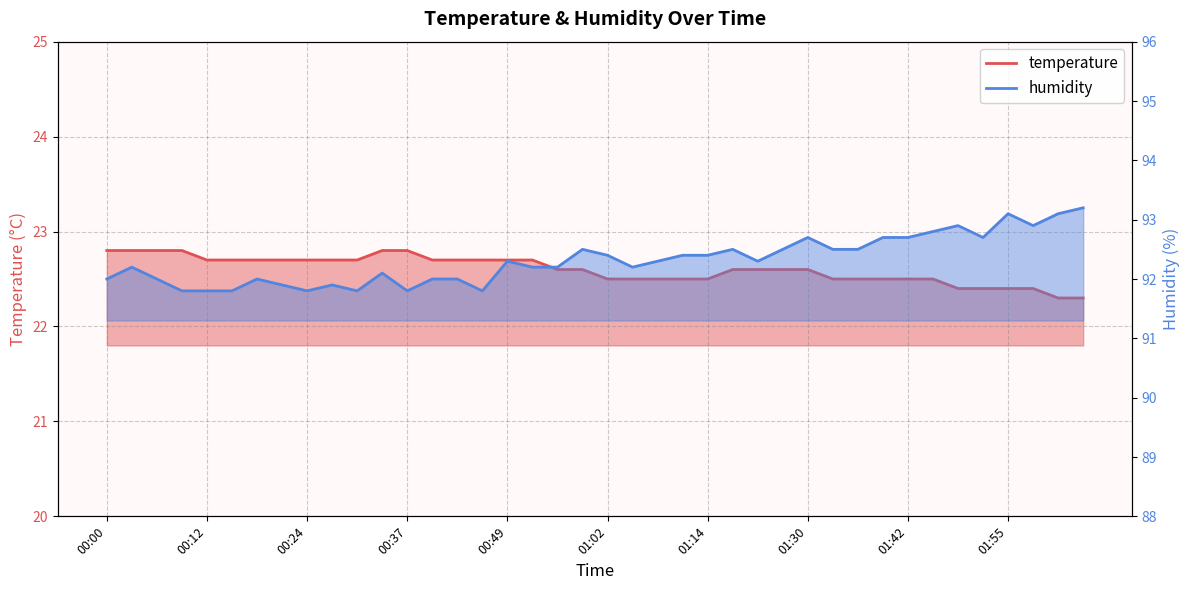

Between 01:42 and 01:08, which is larger?

01:42